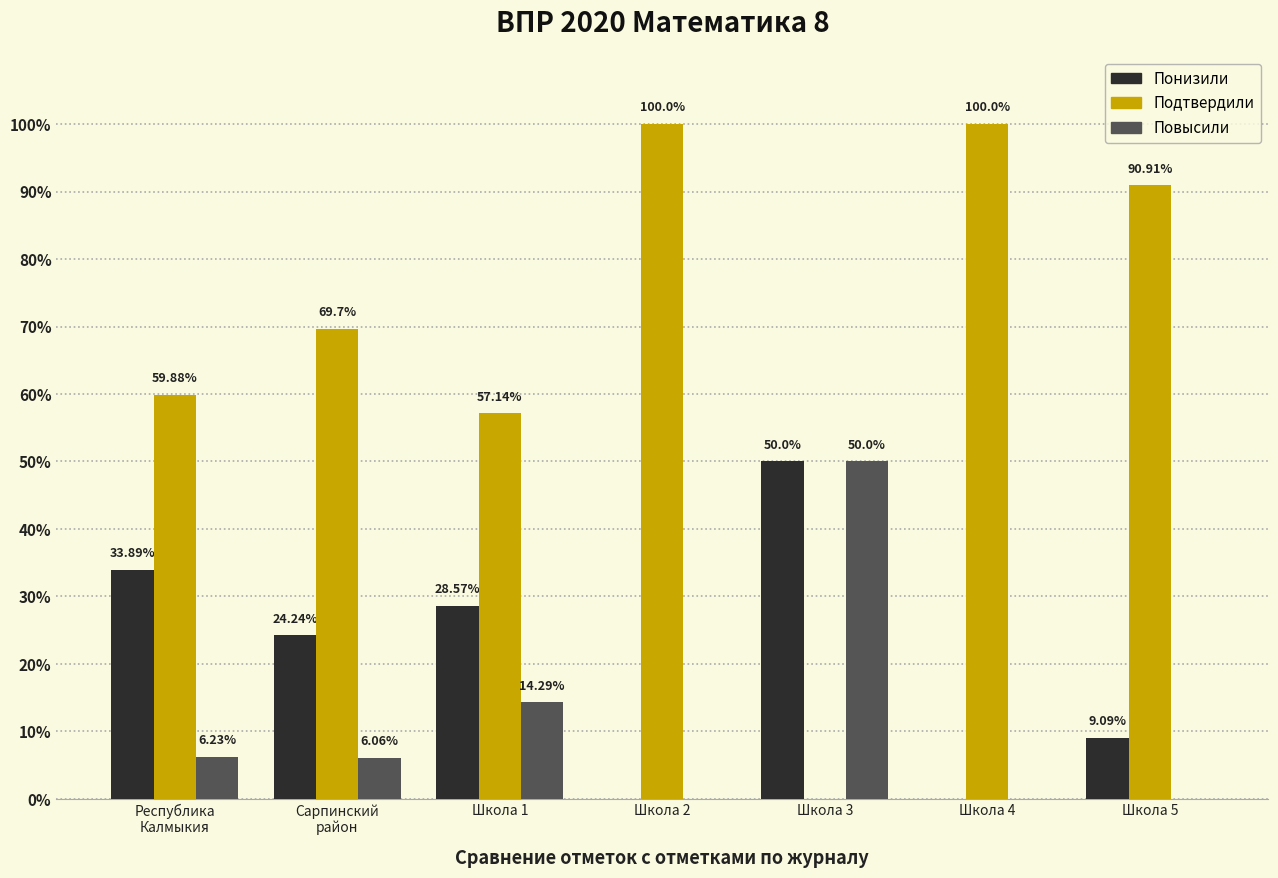

Which series has the largest total across all categories?

Подтвердили